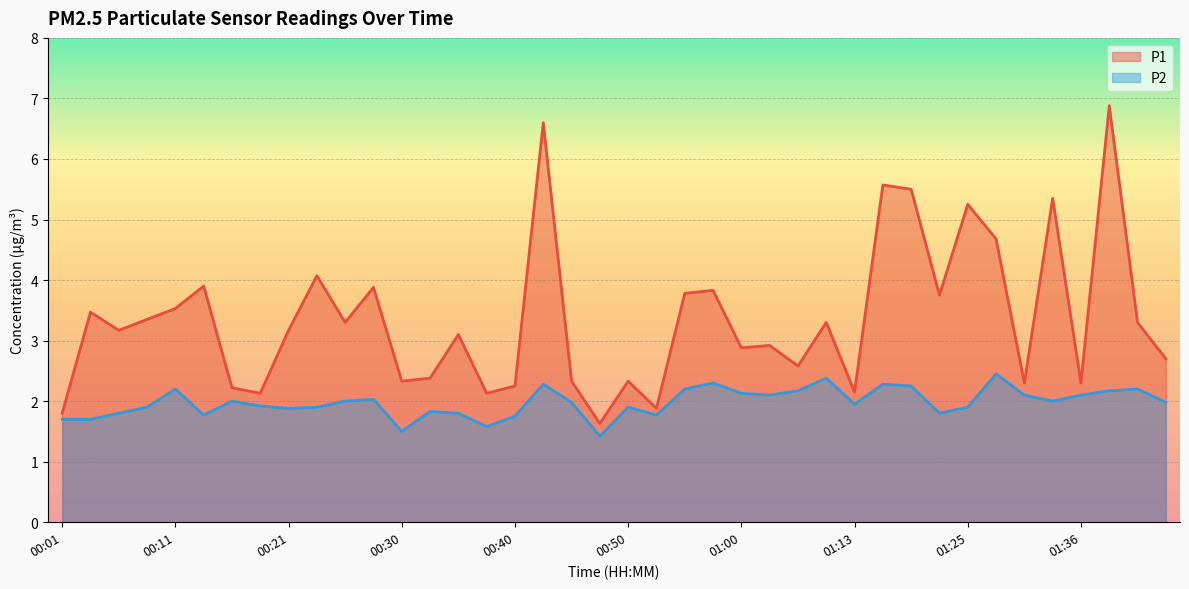

How many interior local valleys does the P1 series have?

13